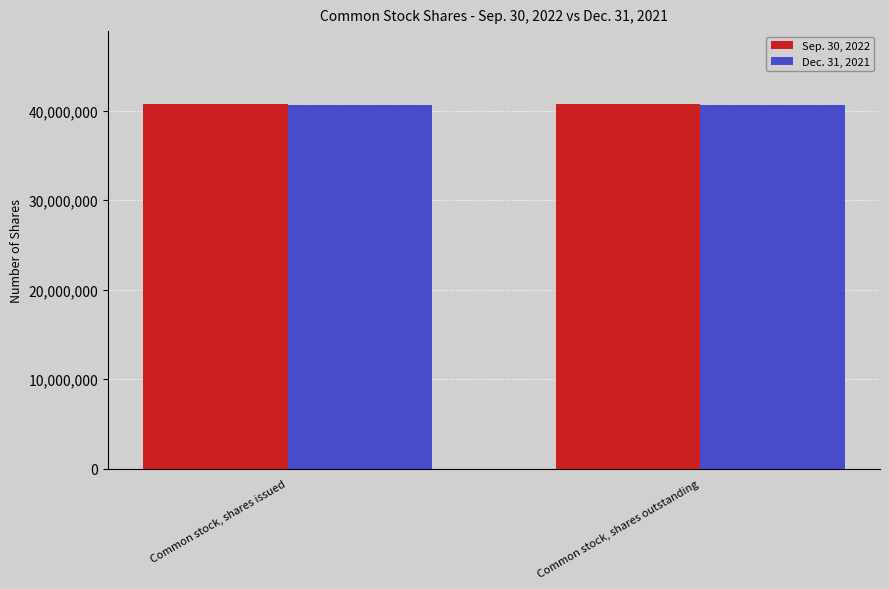

What is the total value across all series at Common stock, shares issued?

81335357